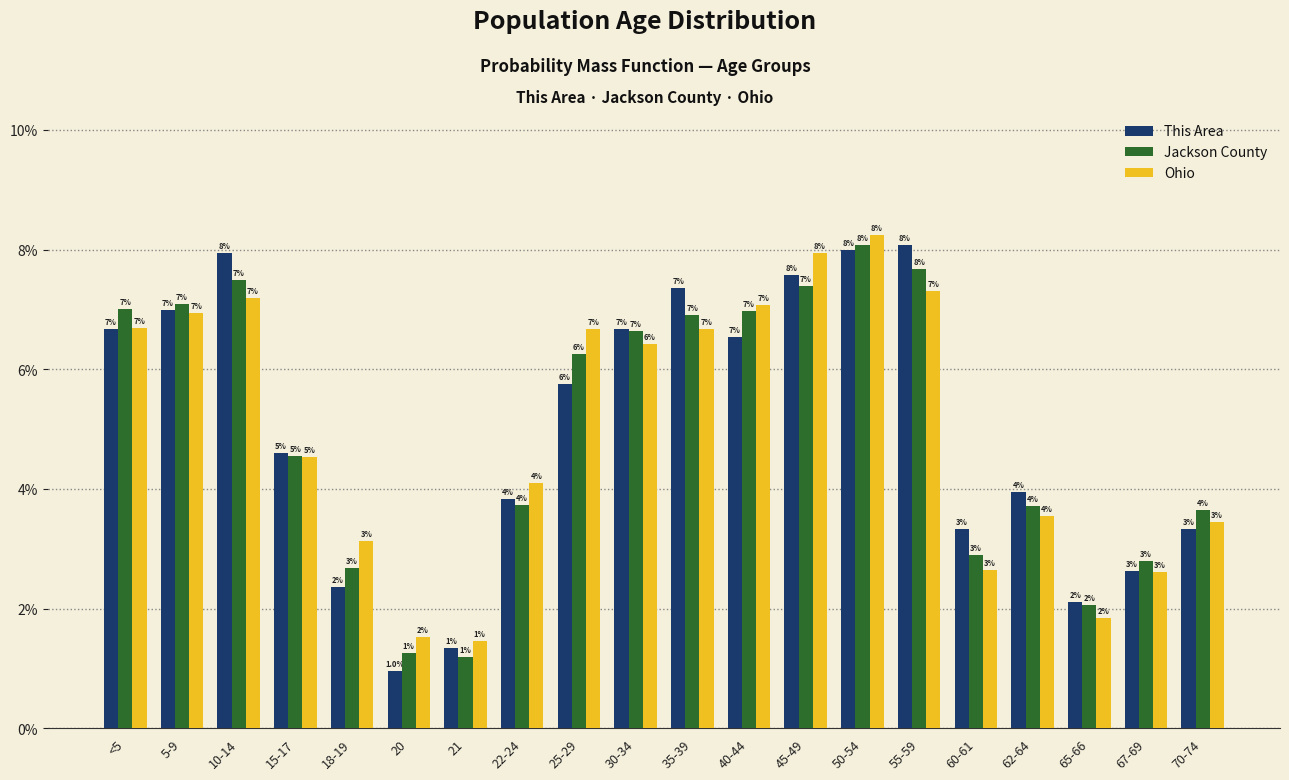

At which category is the sum across all series the highest?

50-54